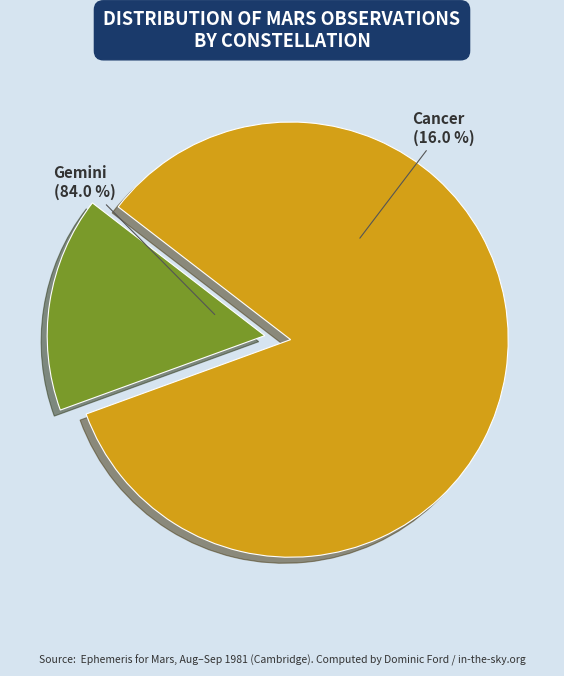

To the nearest percent, what is the average slice percentage?

50%